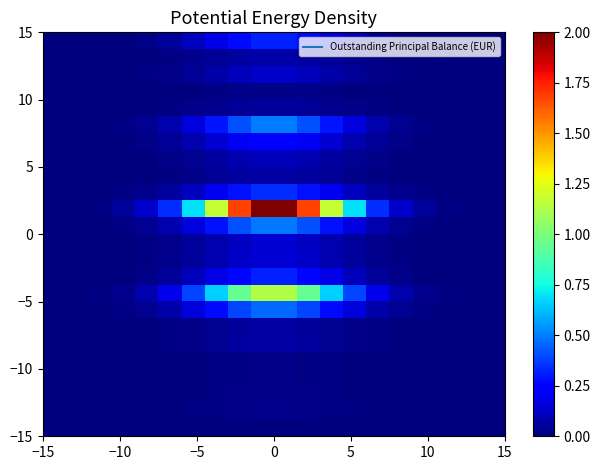

How many categories are shown in the chart?

20